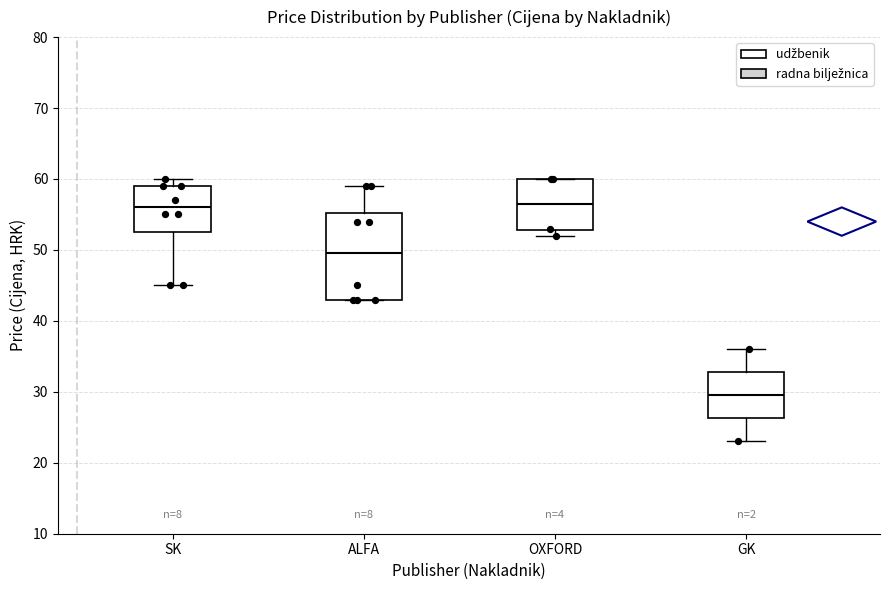

Reading left to right, transcribe this box plot: for each box, give where its median line is, the range the box spans, and where its two whiskers end, as read against the y-axis. The values are not printed on the chart, so give them approximately, as read against the axis.

SK: median 56, box 53 to 59, whiskers 45 to 60
ALFA: median 50, box 43 to 55, whiskers 43 to 59
OXFORD: median 57, box 53 to 60, whiskers 52 to 60
GK: median 30, box 26 to 33, whiskers 23 to 36